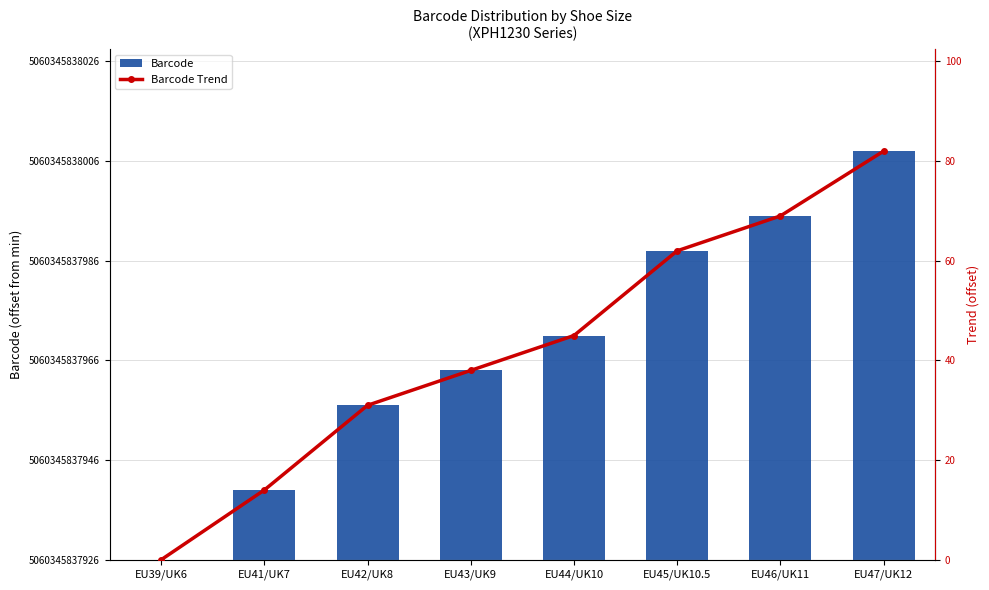

What is the difference between the maximum and minimum values in the Barcode series?

82